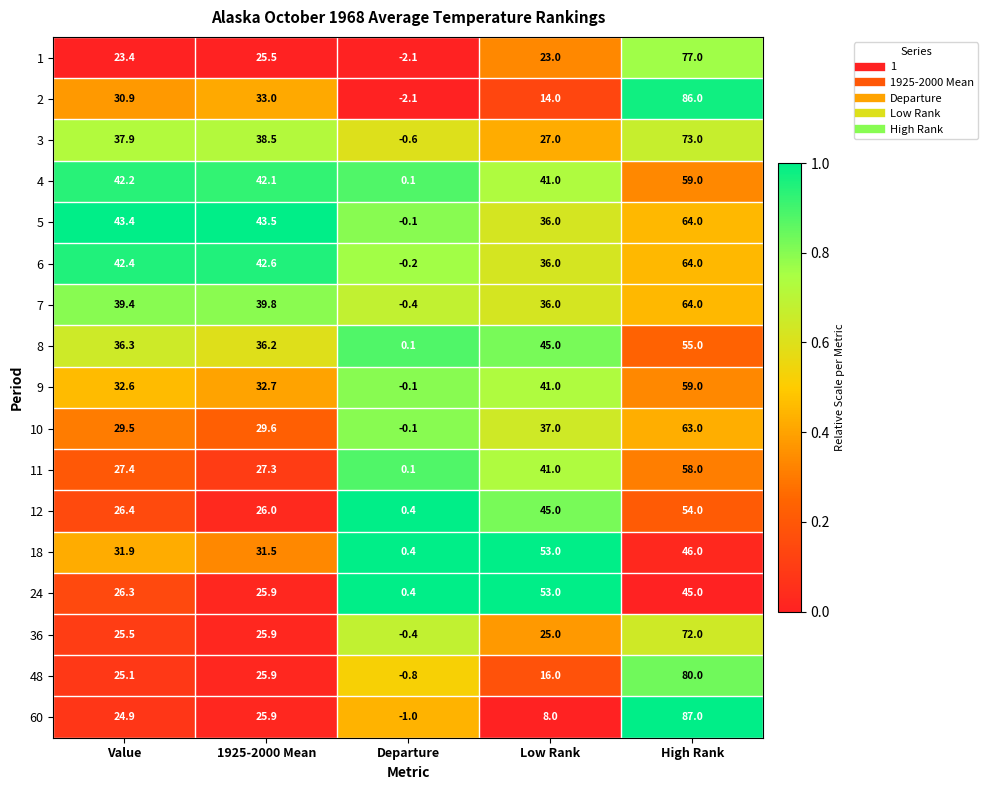

What is the difference between the 2 values at Low Rank and High Rank?

72.0